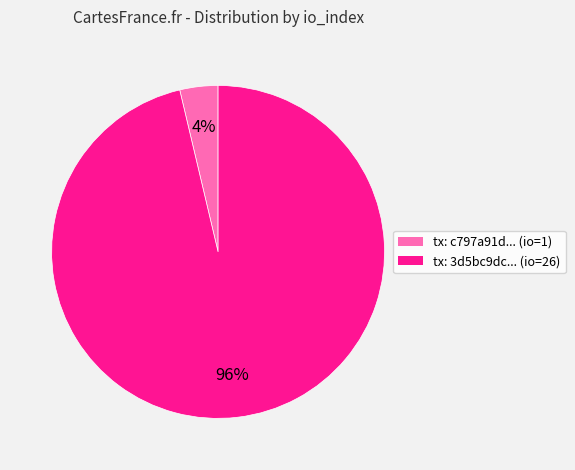

To the nearest percent, what is the combined percentage of tx: c797a91d... (io=1) and tx: 3d5bc9dc... (io=26)?

100%